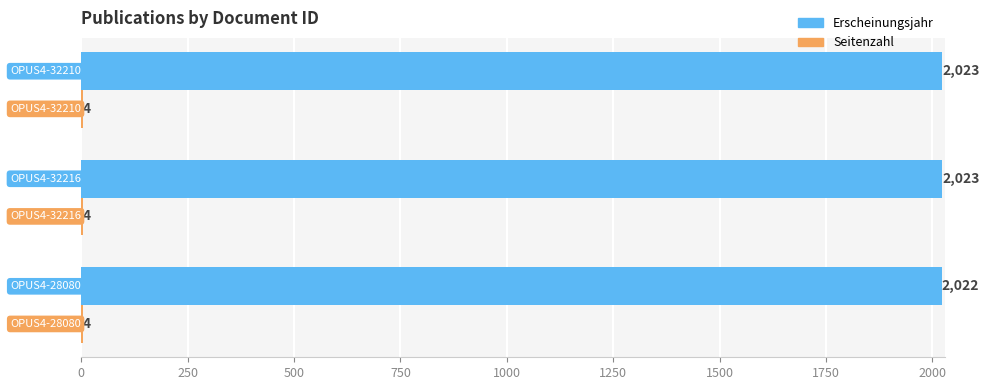

Which series has the largest total across all categories?

Erscheinungsjahr